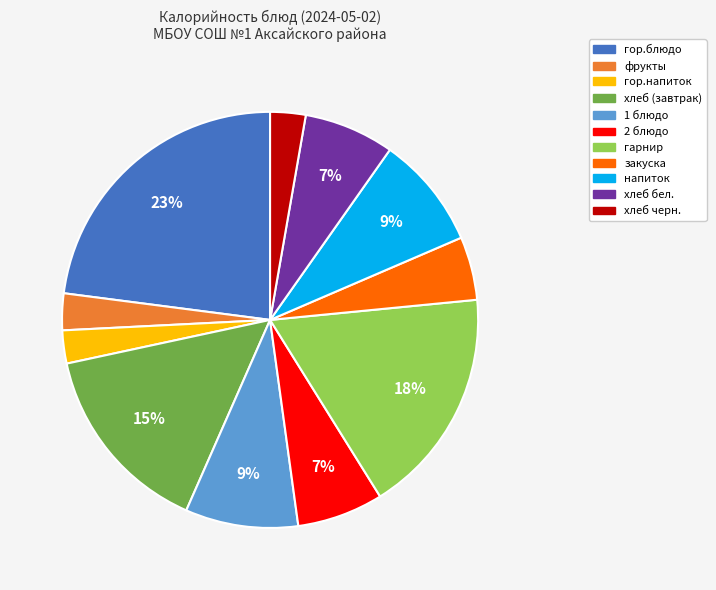

Do гор.блюдо and 1 блюдо together represent more than half of the pie?

No